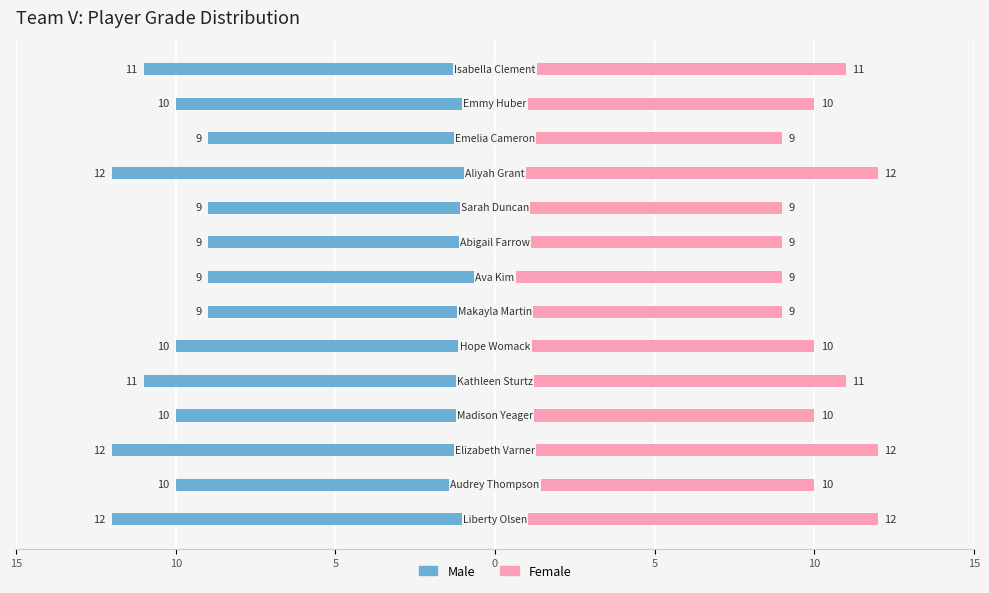

What is the average value of the Grade (Right) series?

10